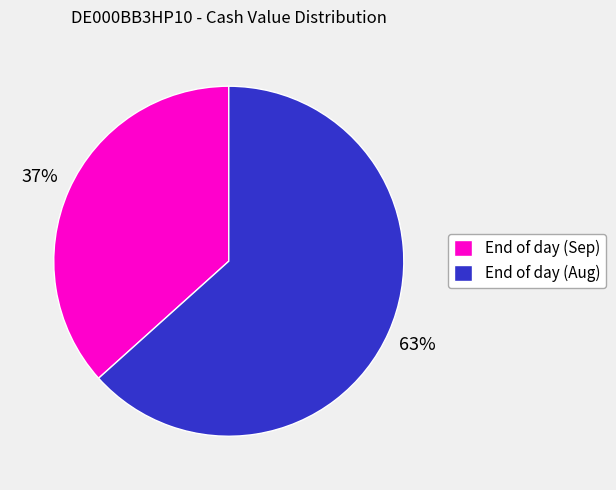

To the nearest percent, what is the combined percentage of End of day (Sep) and End of day (Aug)?

100%